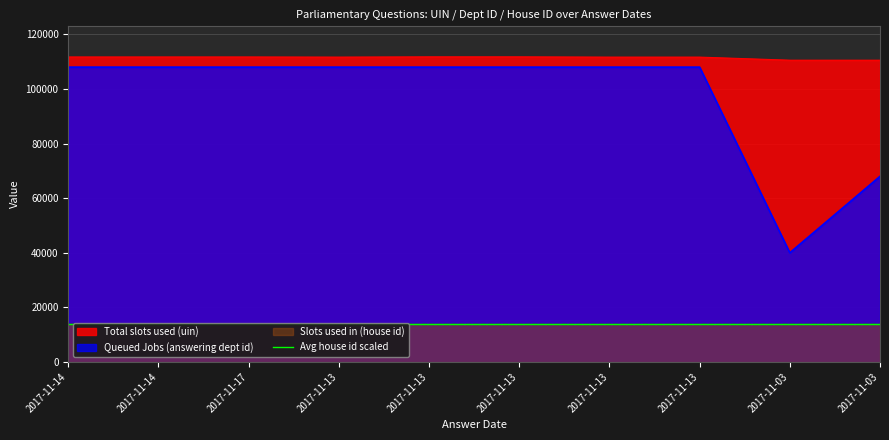

How many values in the Total slots used (uin) series are below 111720?

5